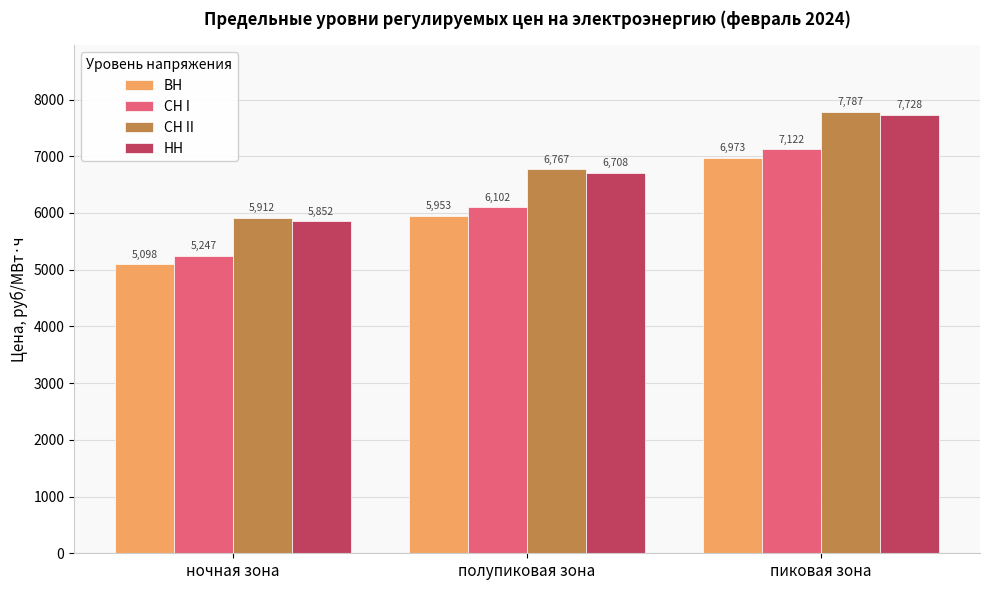

How many categories are shown in the chart?

3